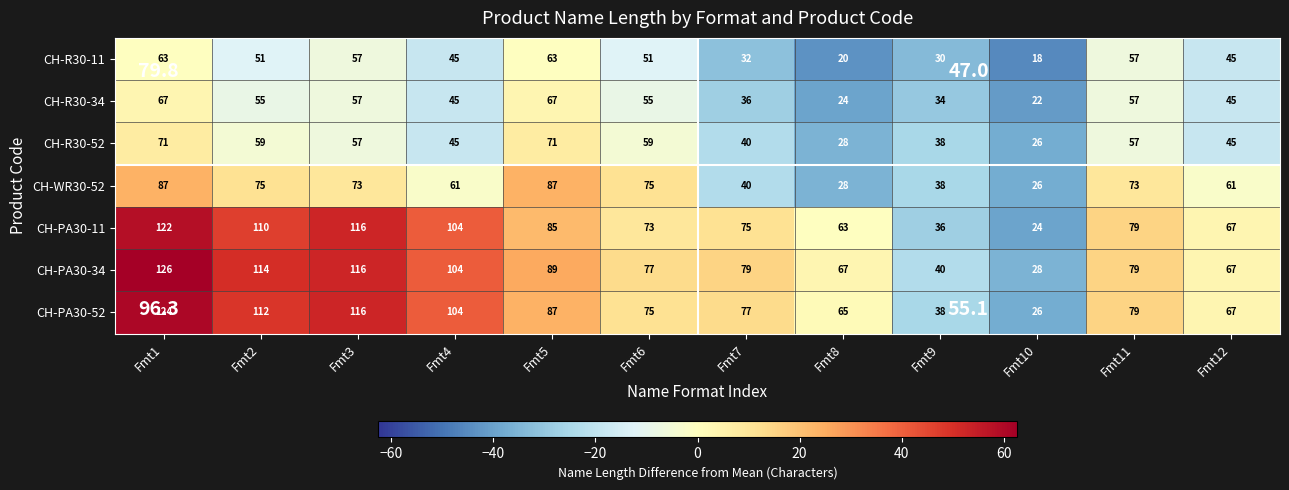

Which label corresponds to the smallest value in the chart?

Fmt10